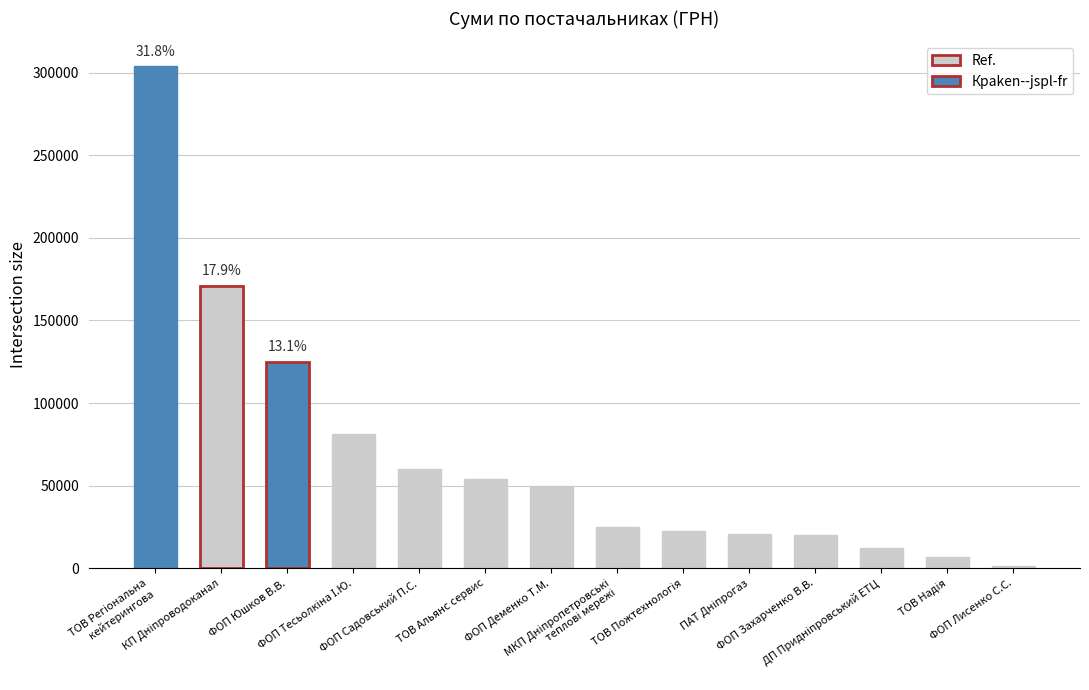

What is the minimum value shown in the chart?

1452.0